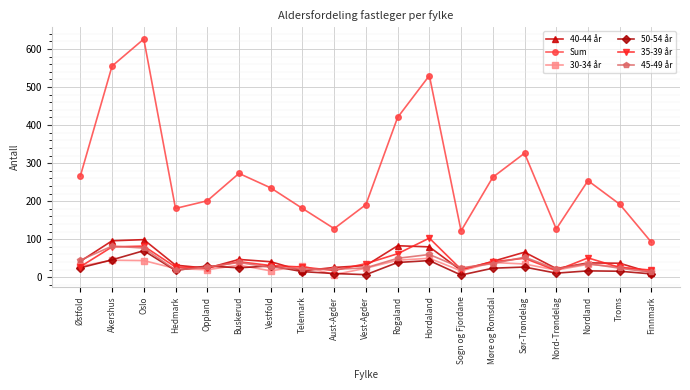

At which label is Sum closest to 359?

Sør-Trøndelag